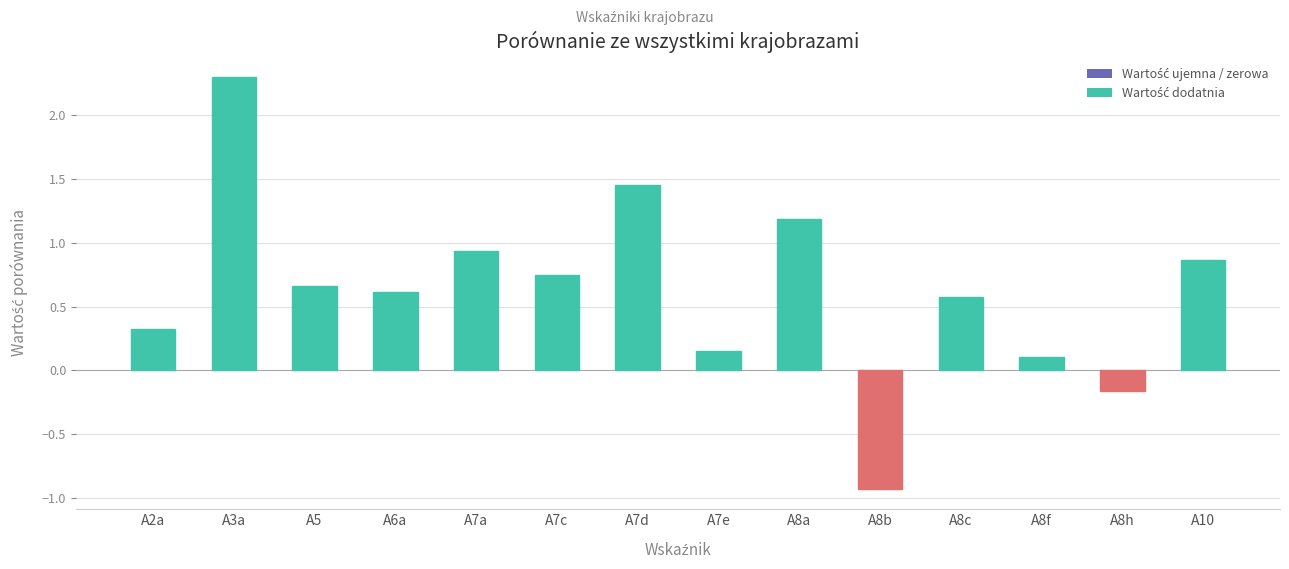

What is the value of the 9th bar from the left?

1.2